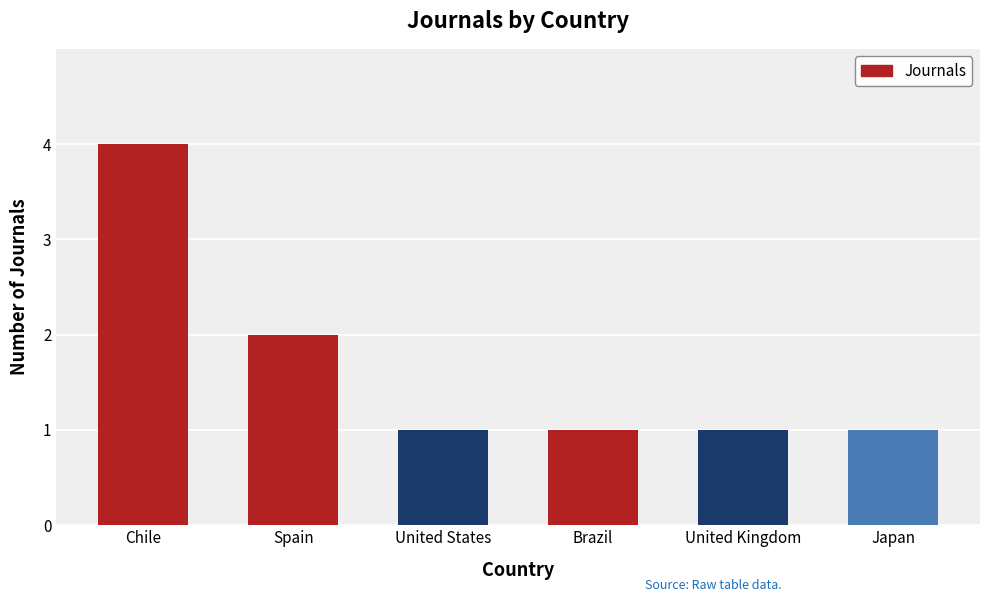

Reading left to right, extract all data points from this chart.

Chile=4	Spain=2	United States=1	Brazil=1	United Kingdom=1	Japan=1